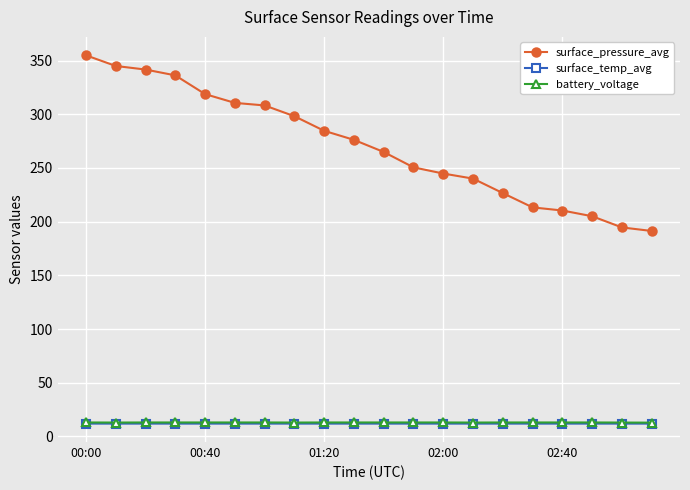

Which series has the largest total across all categories?

surface_pressure_avg